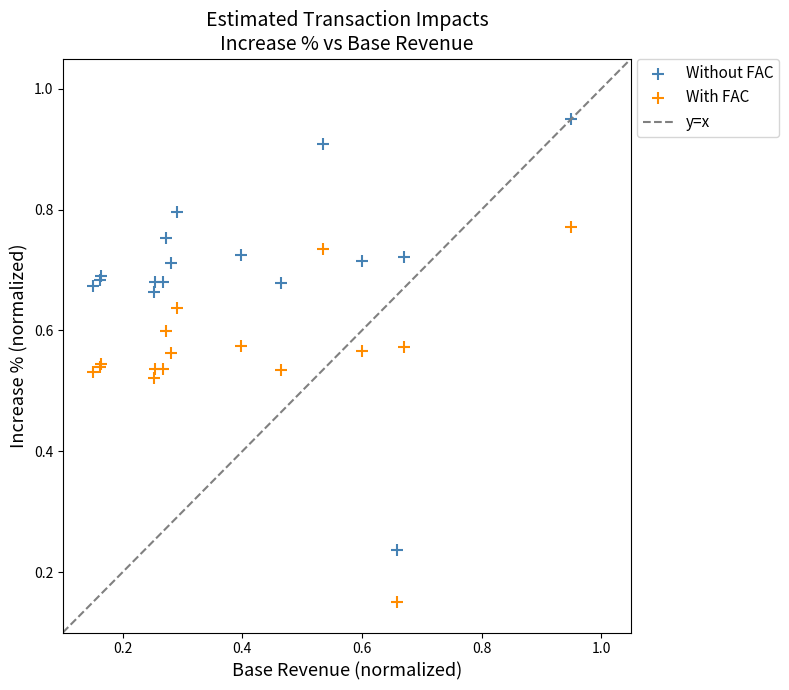

Which series has the largest Y range (max minus min)?

Without FAC